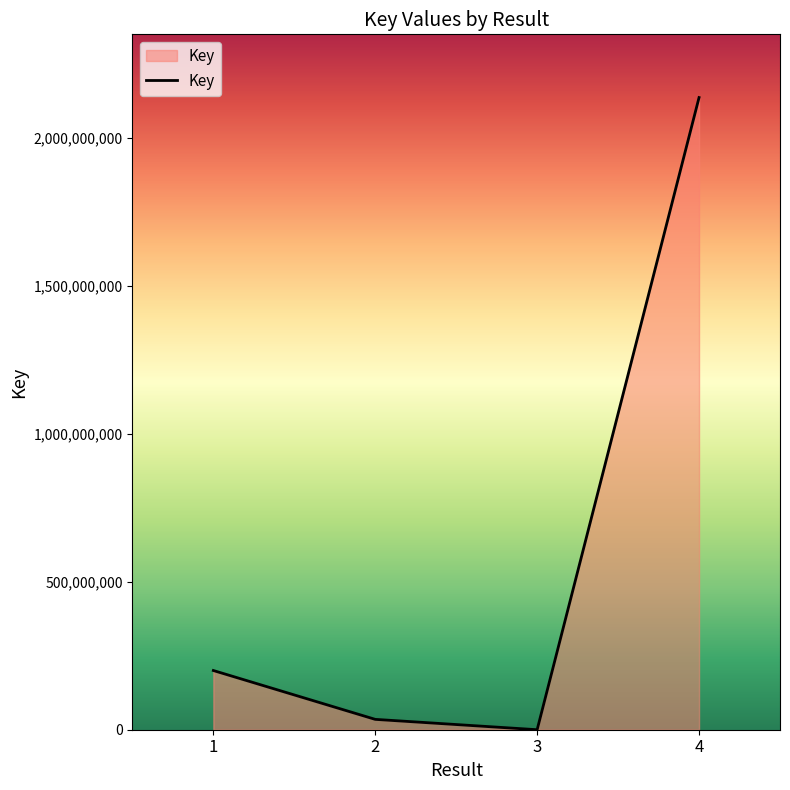

Reading left to right, list all the values displayed in this chart.

200194667	35013169	7943	2137655451